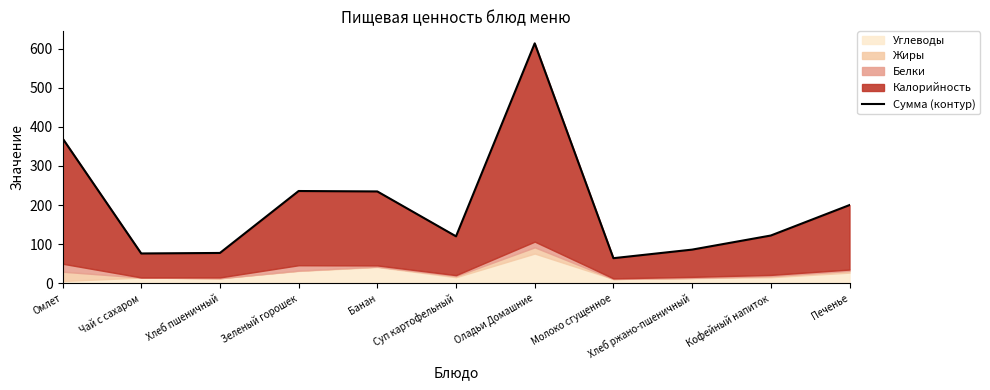

Where is the first local minimum?

Чай с сахаром